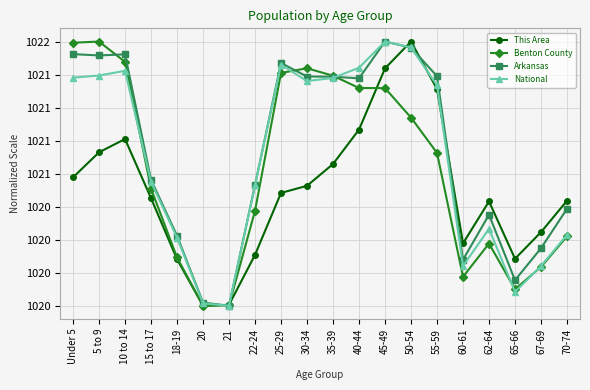

In Benton County, how many points are lower than both neighbors (excluding endpoints)?

3